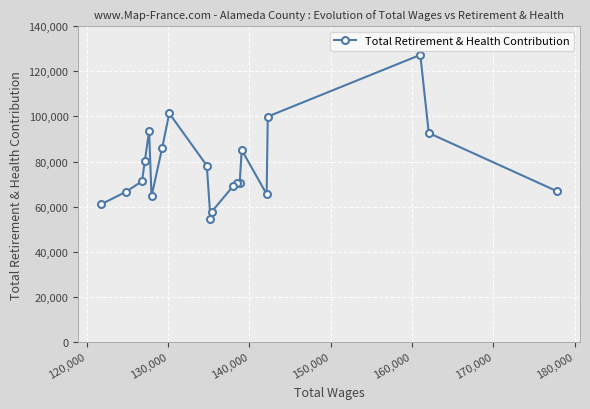

What is the greatest value displayed?

127300